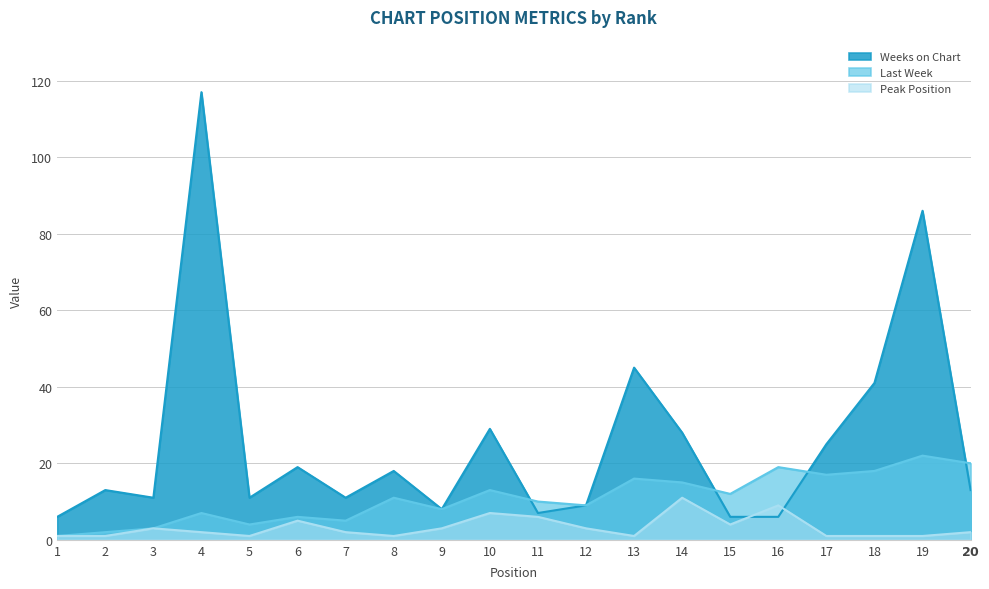

Reading left to right, list all the values displayed in this chart.

Peak Position: 1	1	3	2	1	5	2	1	3	7	6	3	1	11	4	9	1	1	1	2
Last Week: 1	2	3	7	4	6	5	11	8	13	10	9	16	15	12	19	17	18	22	20
Weeks on Chart: 6	13	11	117	11	19	11	18	8	29	7	9	45	28	6	6	25	41	86	13